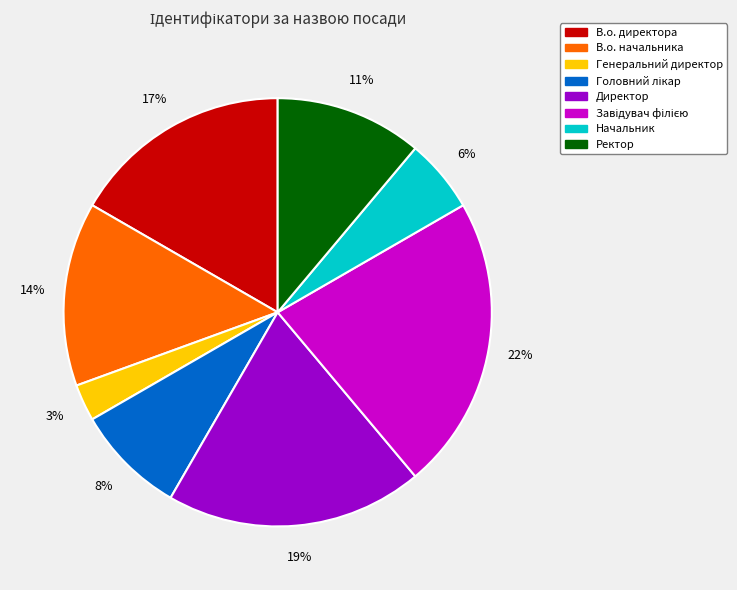

Is it true that Ректор is 11% of the pie?

True